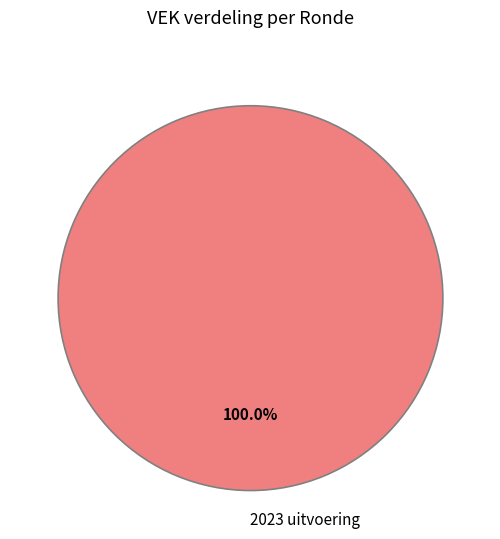

What percentage is the 2023 uitvoering slice, to the nearest percent?

100%